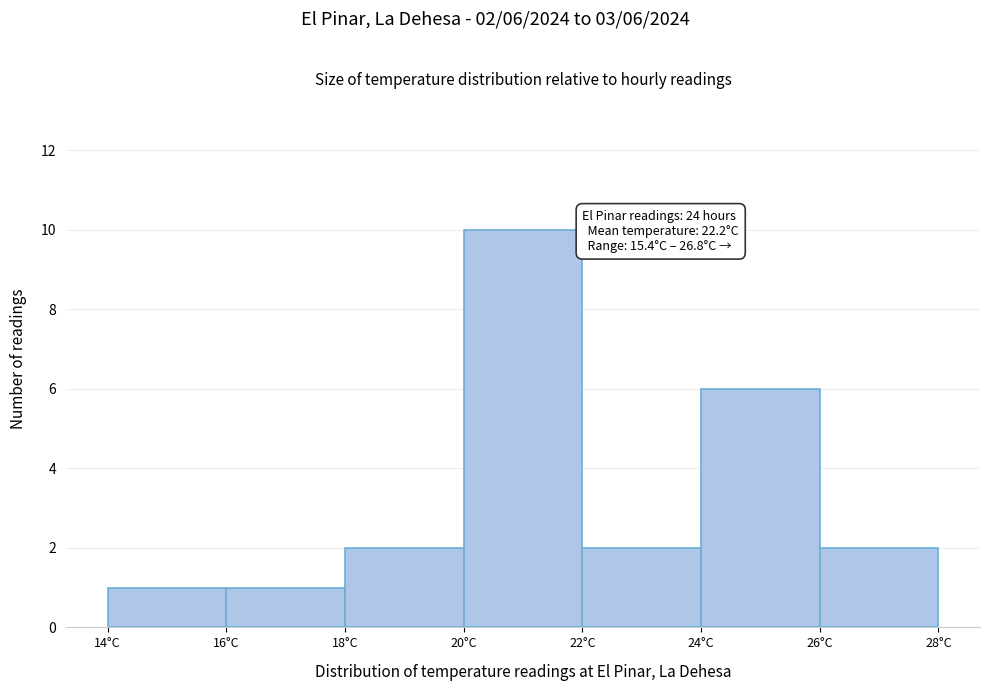

Over which range of the x-axis is the bar tallest?

20 to 22